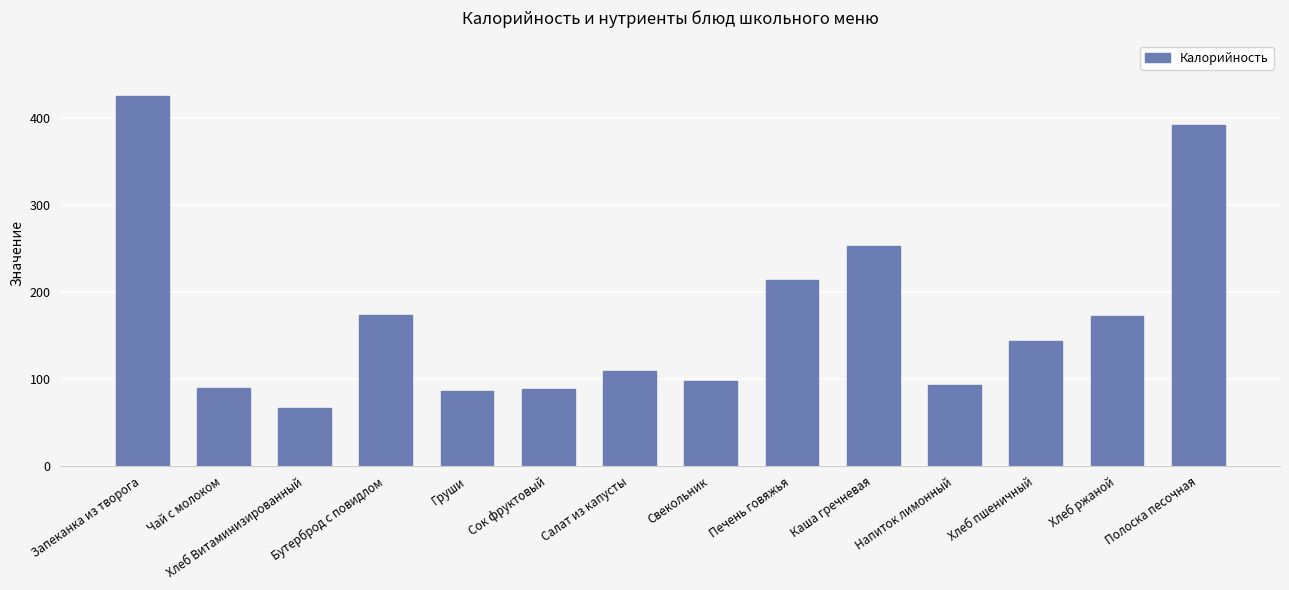

What is the difference between the values at Напиток лимонный and Хлеб ржаной?

79